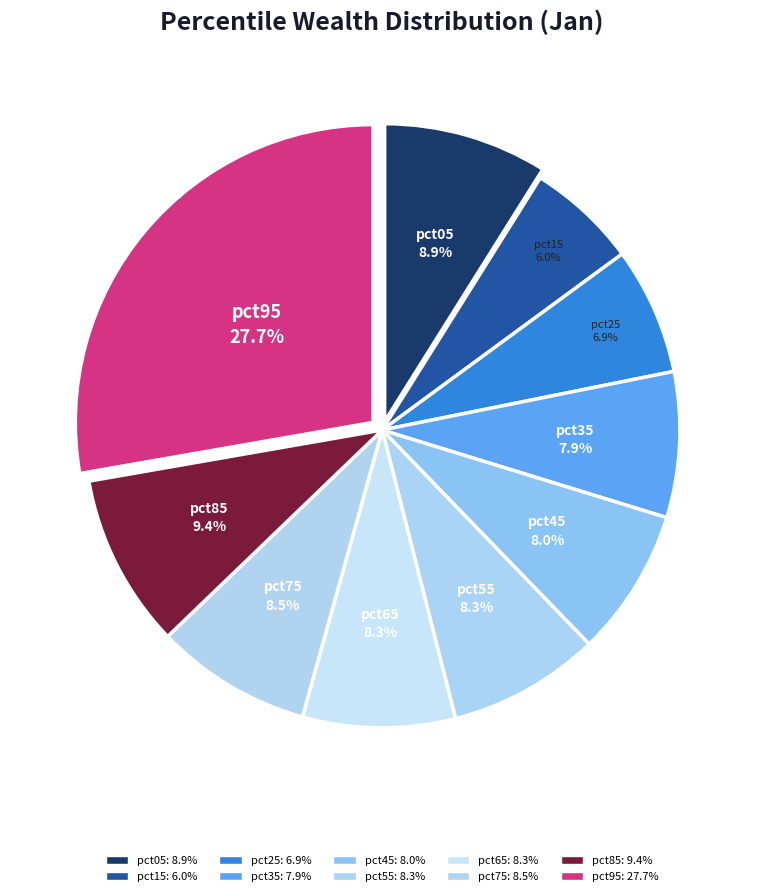

Count the number of slices in the pie.

10